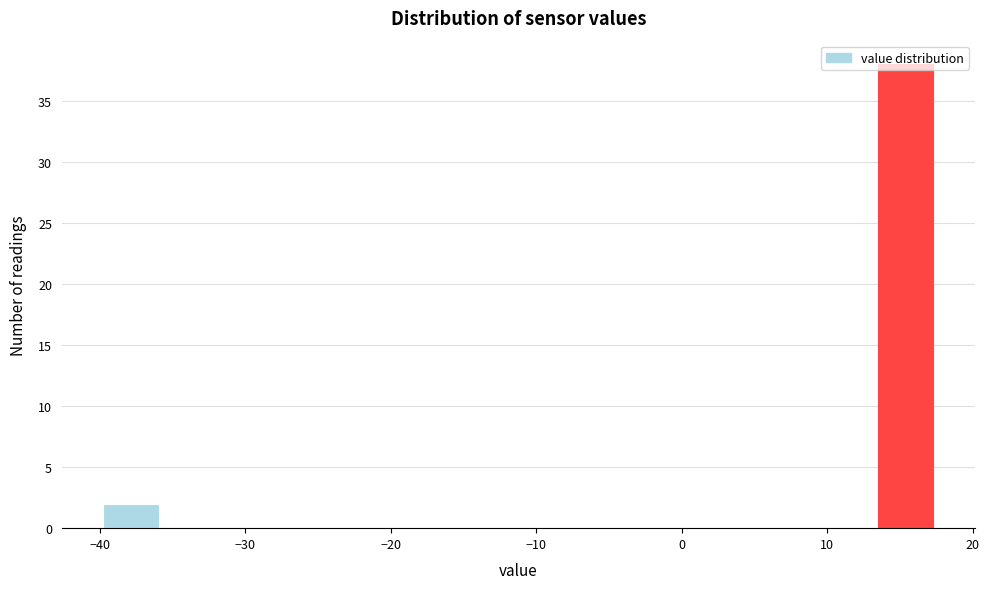

Read against the x-axis, roughly where is the centre of the tallest bar?

15